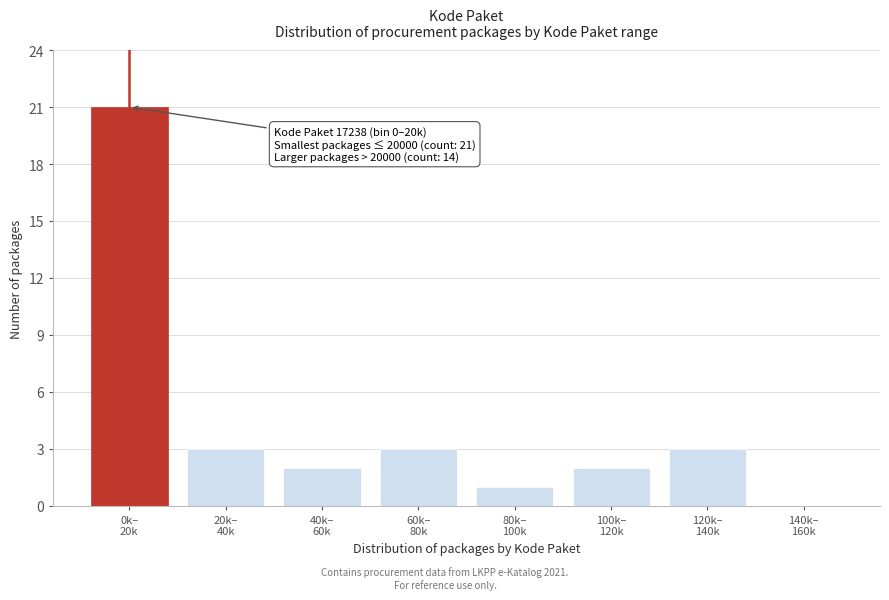

What is the sum of all values?

35